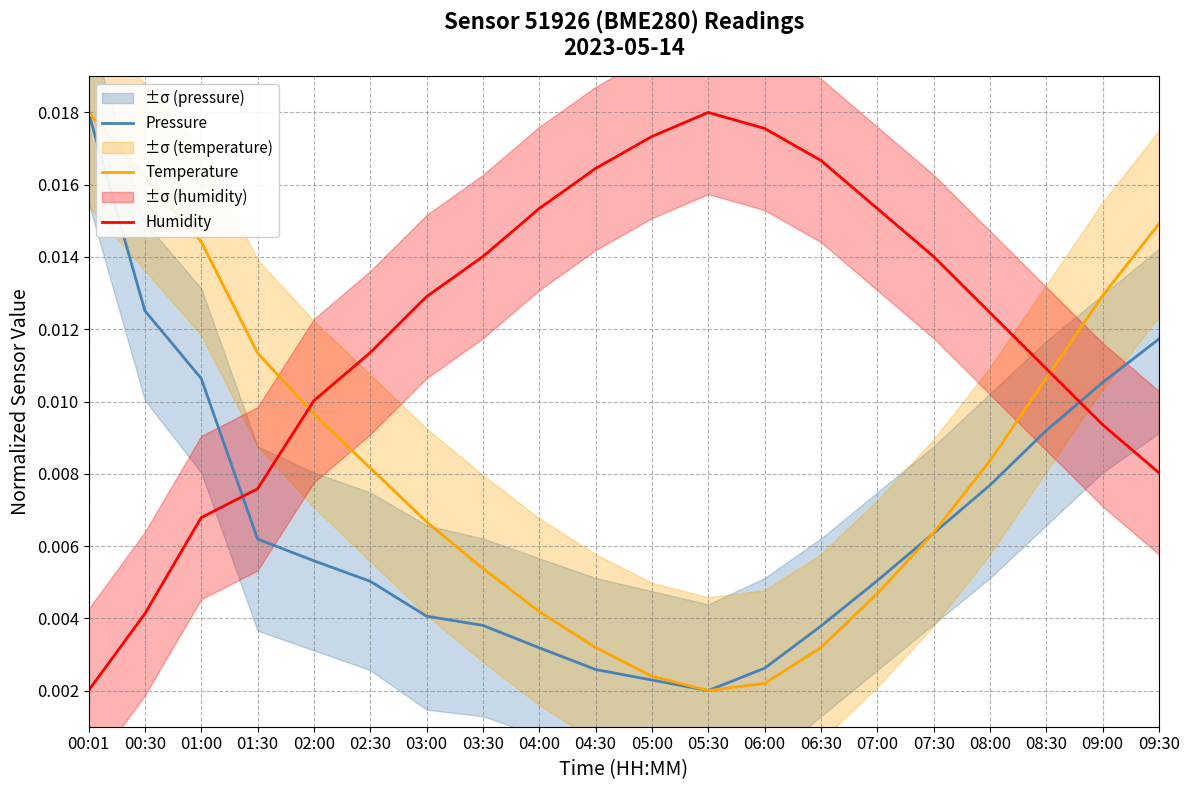

Count the number of categories in the chart.

20